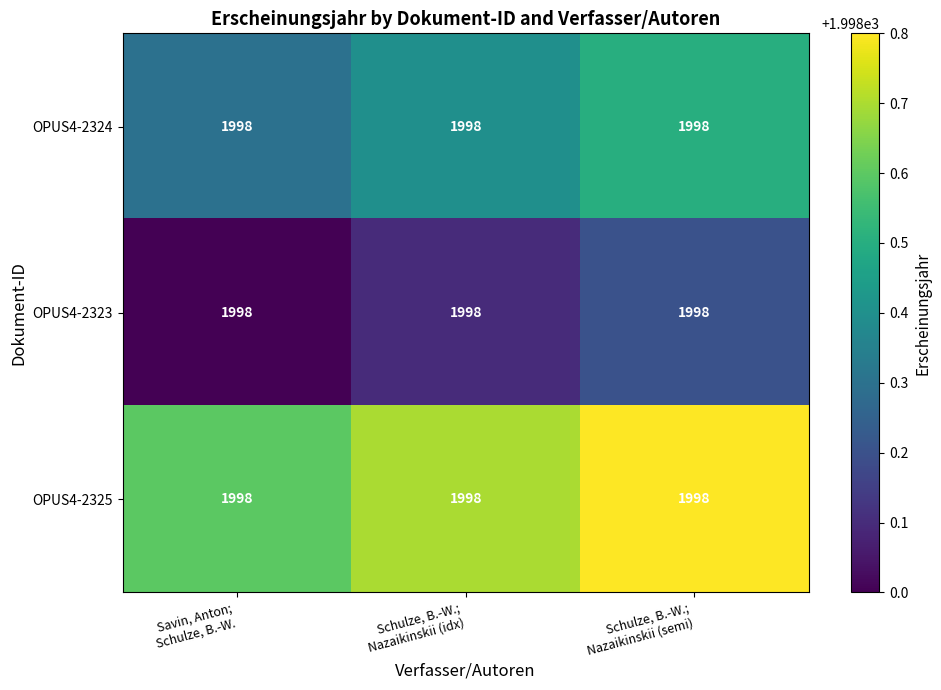

What is the maximum value shown in the chart?

1998.8